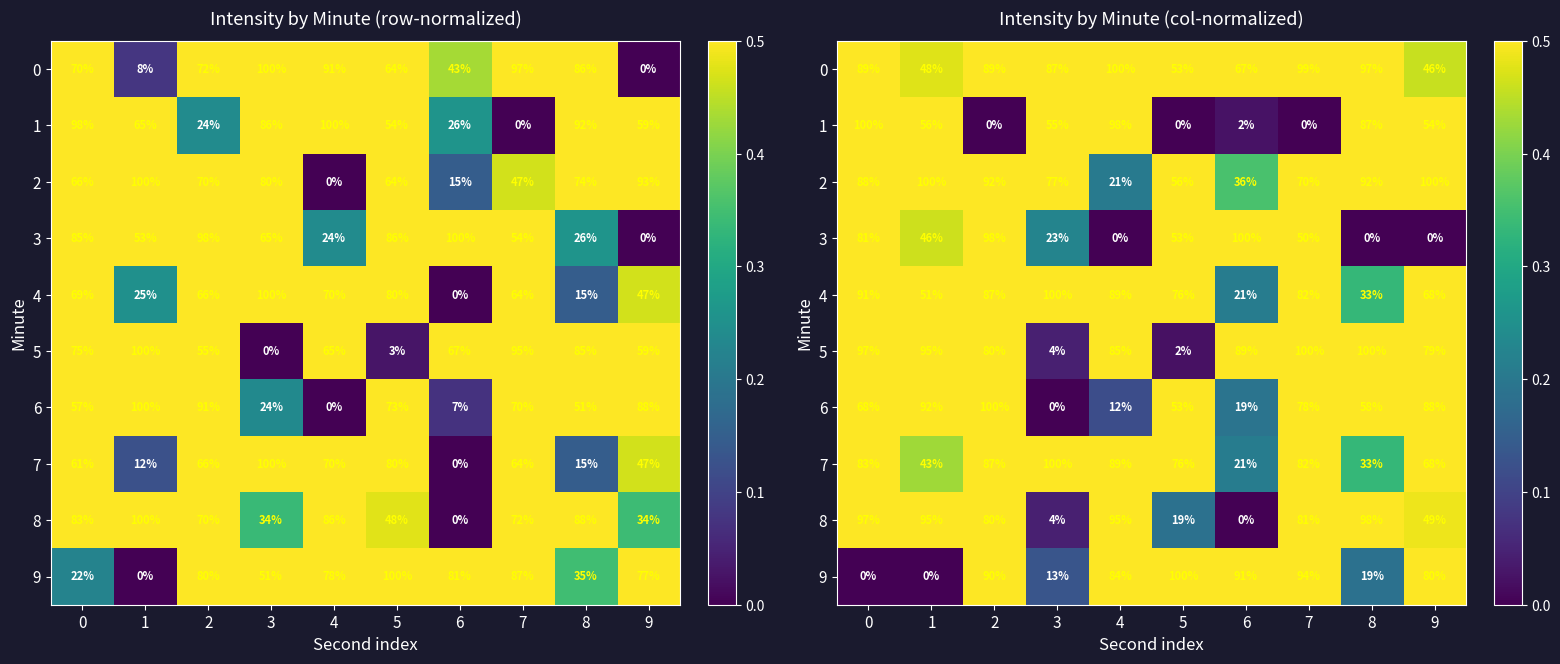

Where is 4 nearest to the value 0?

6